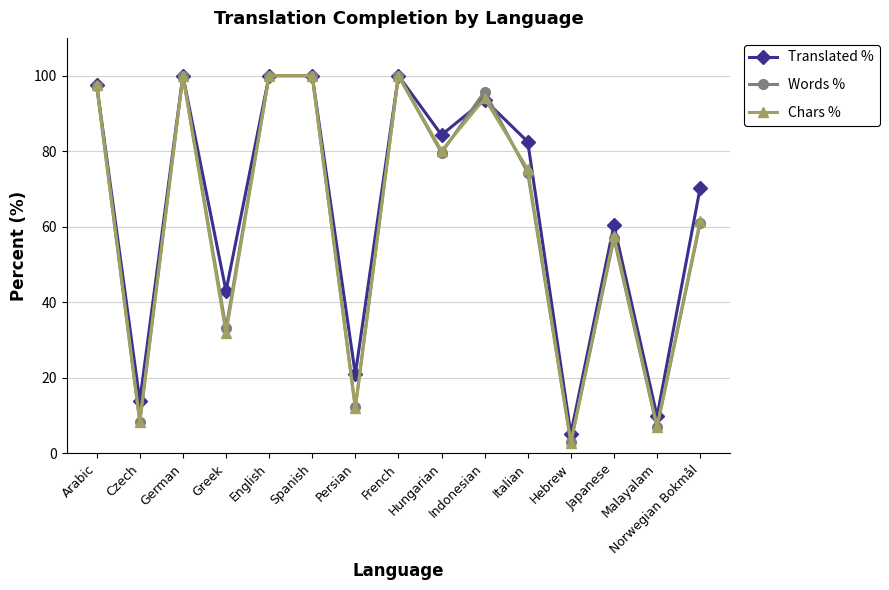

Which series has the largest range (max minus min)?

Chars %